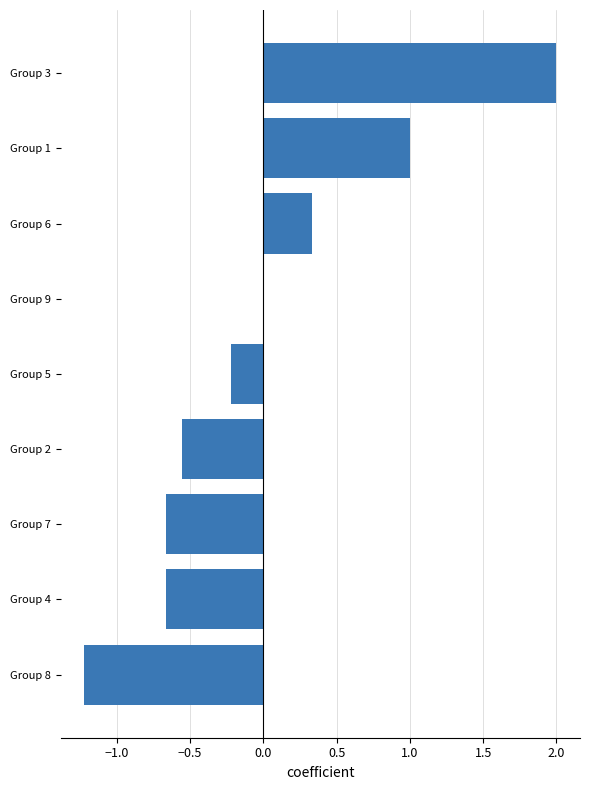

True or false: the data shows -1.1 at Group 4.

False